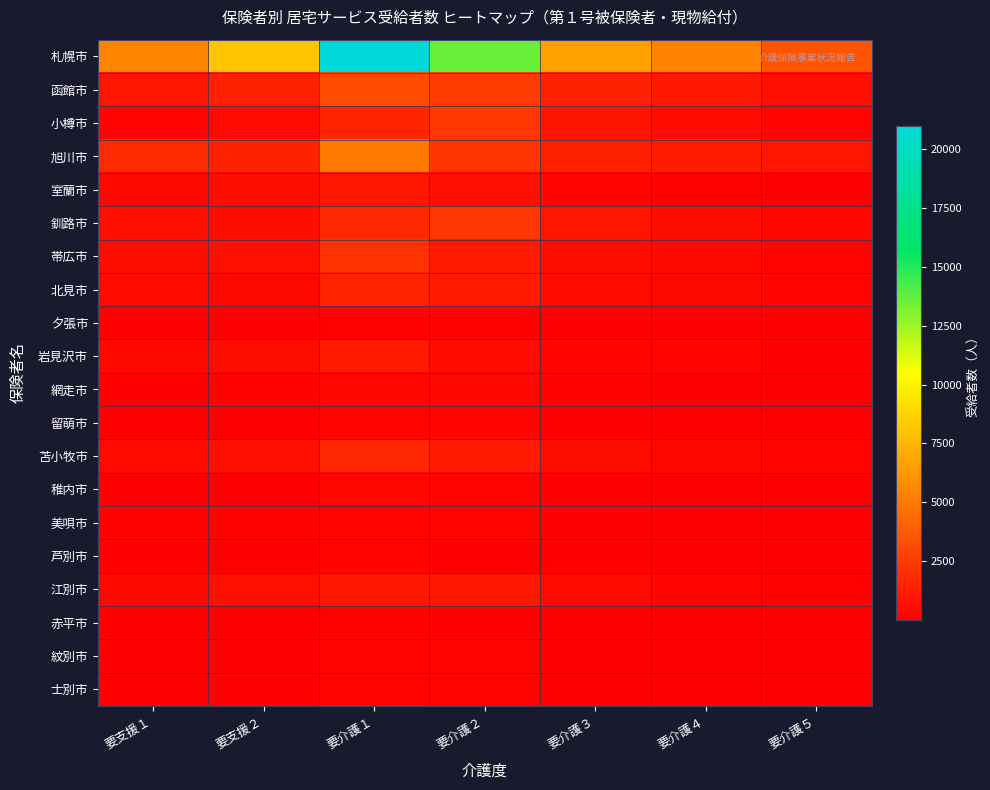

What is the spread (max minus min) of values at 要介護３?

6612